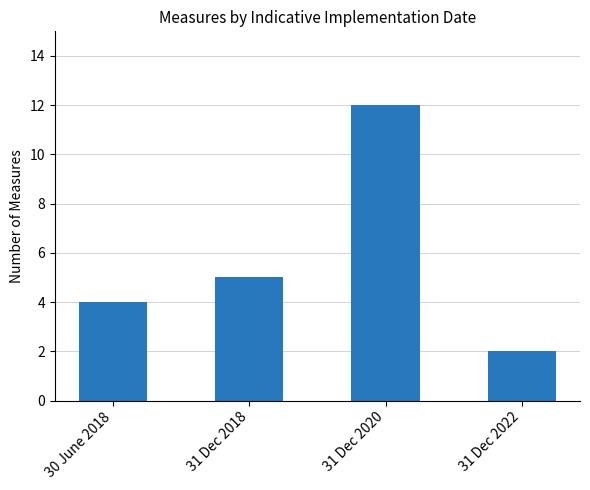

Rank the categories by value from highest to lowest.

31 Dec 2020, 31 Dec 2018, 30 June 2018, 31 Dec 2022